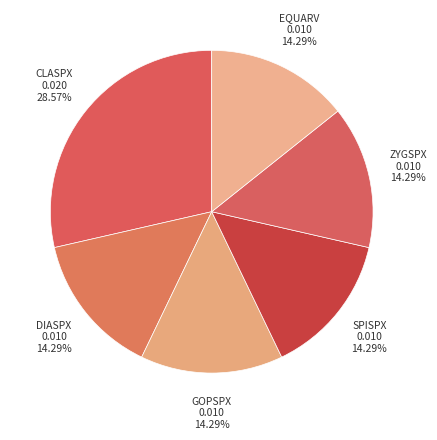

What percentage do EQUARV and ZYGSPX together represent?

28.6%